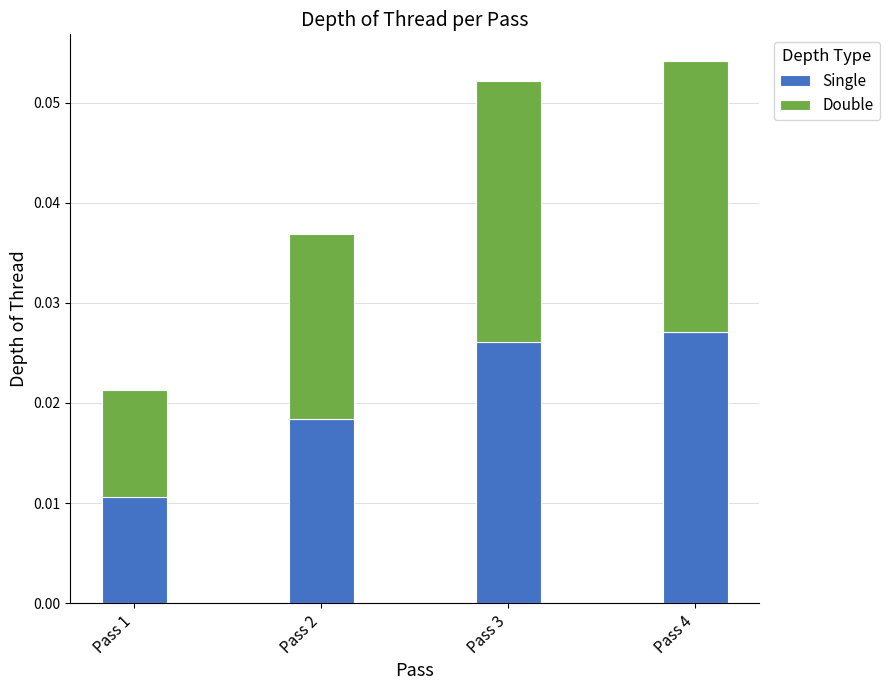

At which label is Single closest to 0?

Pass 1